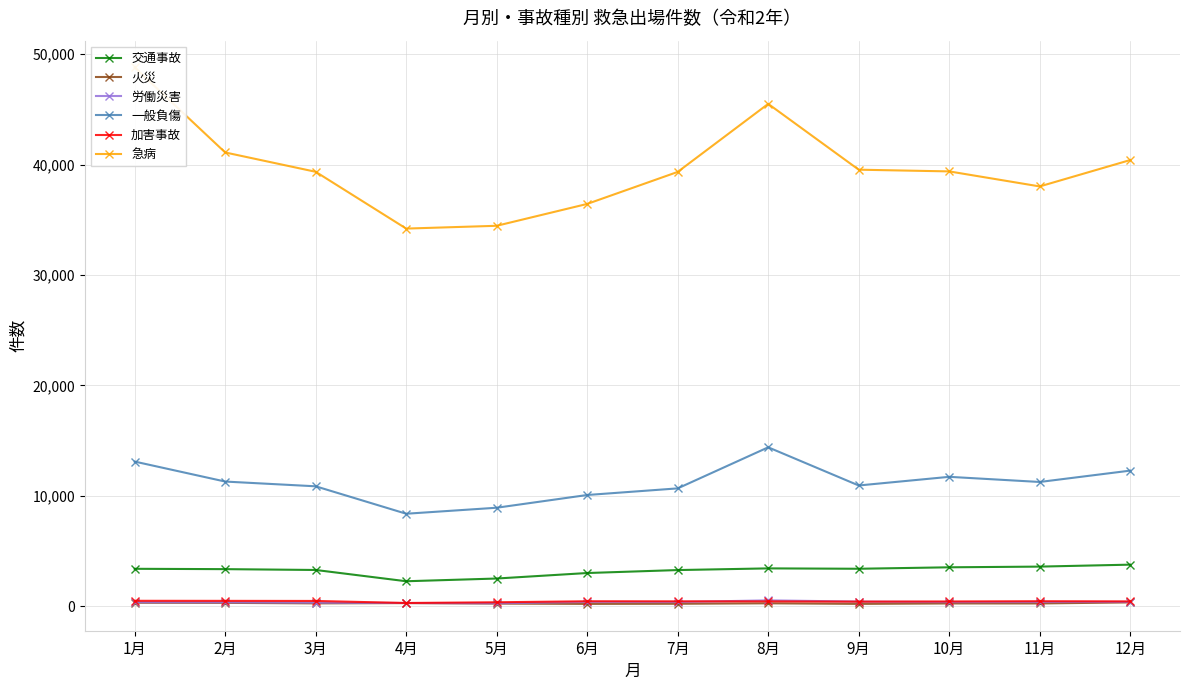

Which series changed the most between 3月 and 11月?

急病